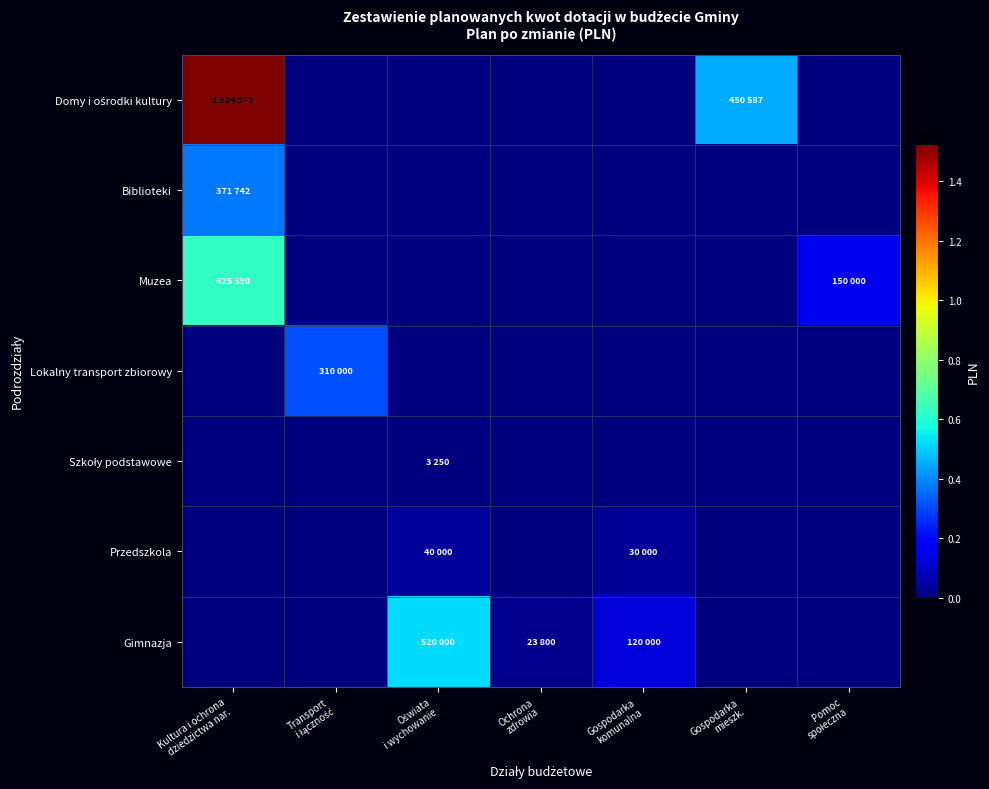

Which category has the highest value across all series?

Kultura i ochrona
dziedzictwa nar.